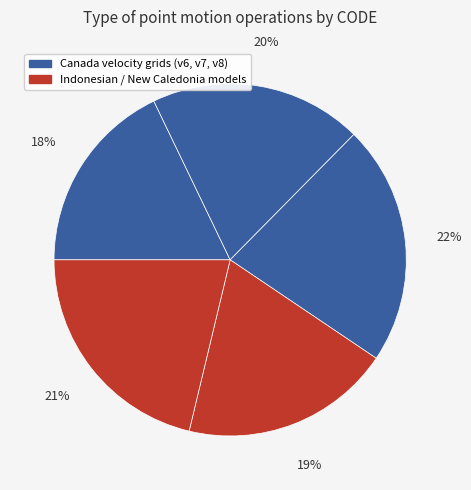

Is there any slice that represents more than half of the pie?

No